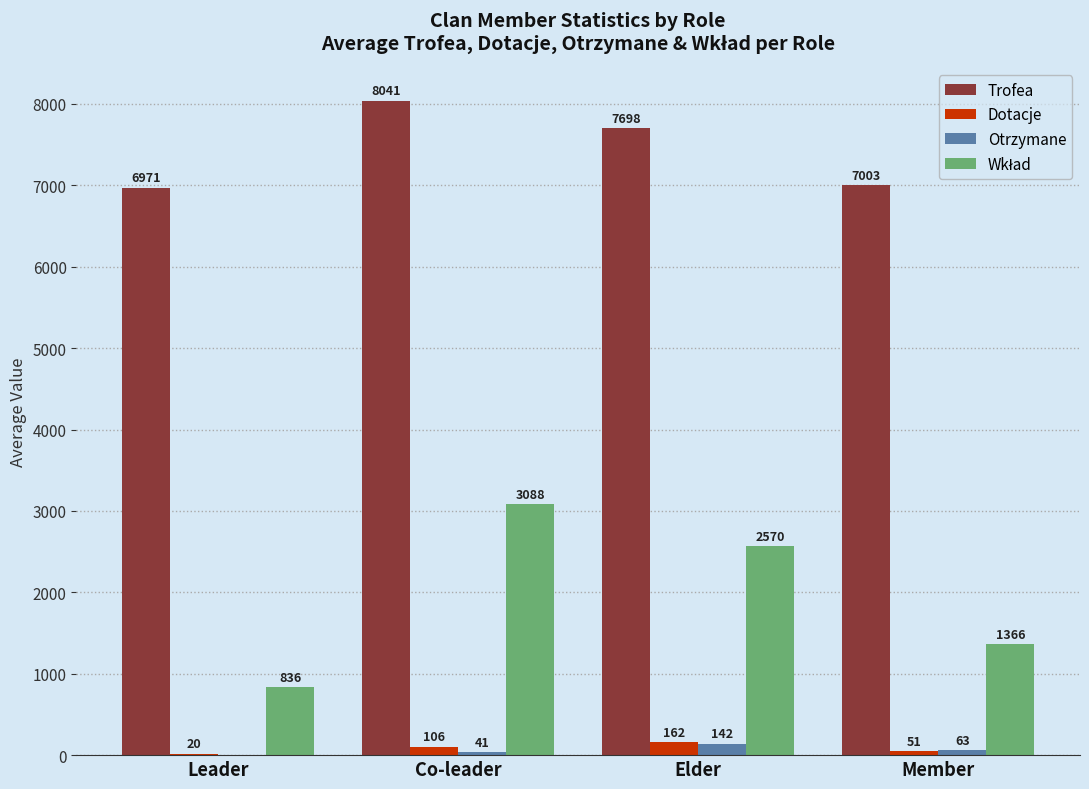

How many Dotacje values are between 51 and 162?

3